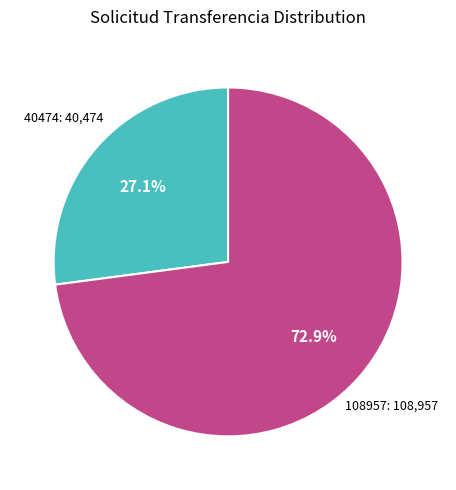

Is there a majority slice in this chart?

Yes